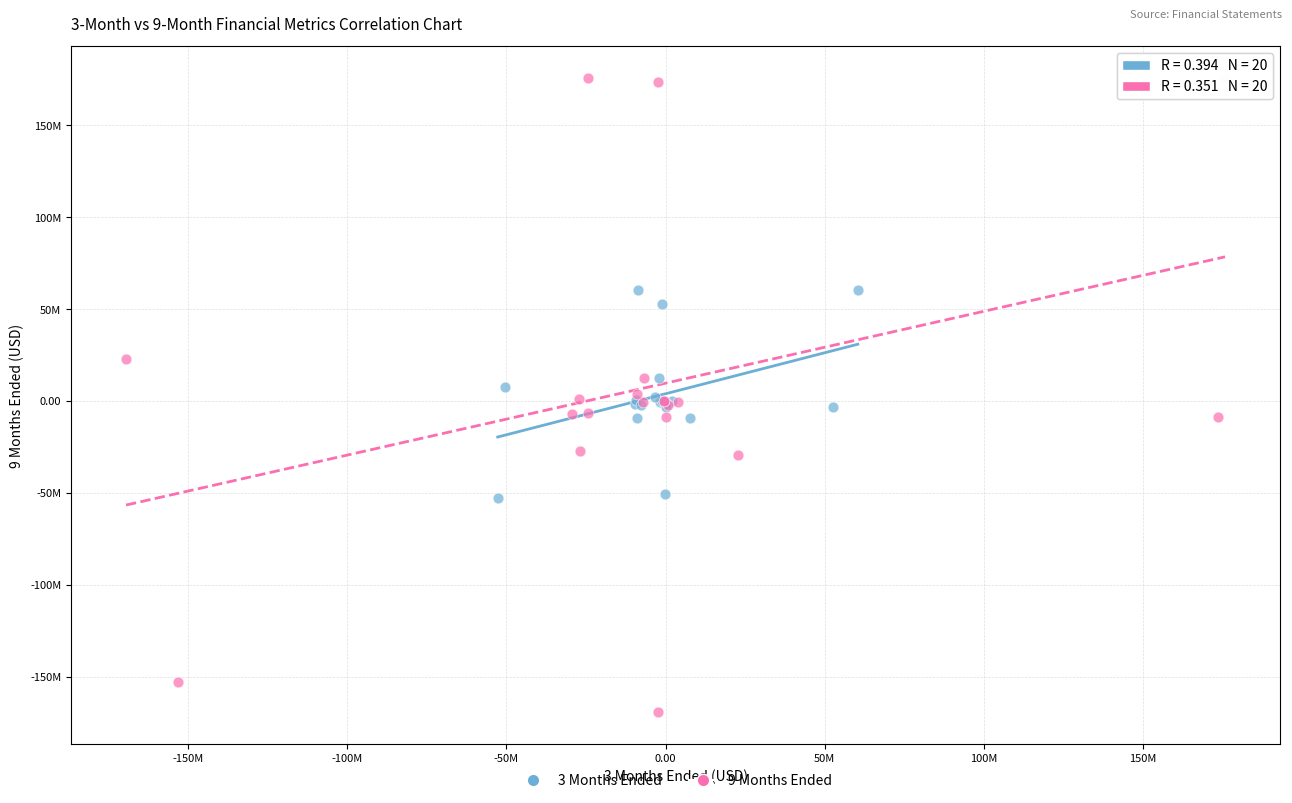

Which series has the largest Y range (max minus min)?

9 Months Ended